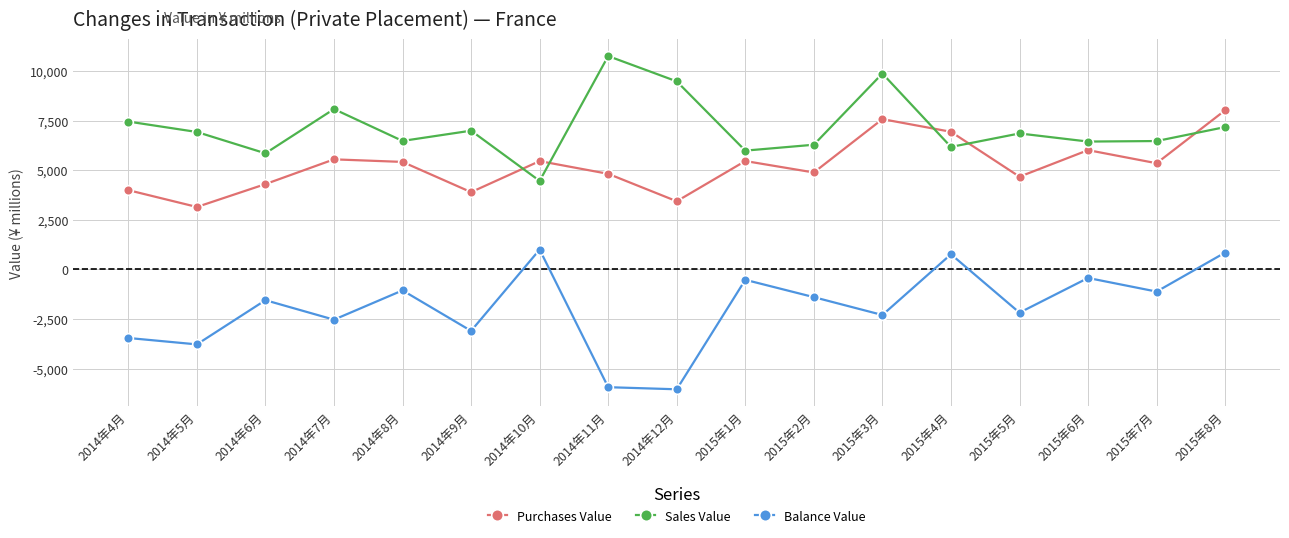

How many data points does each series have?

17